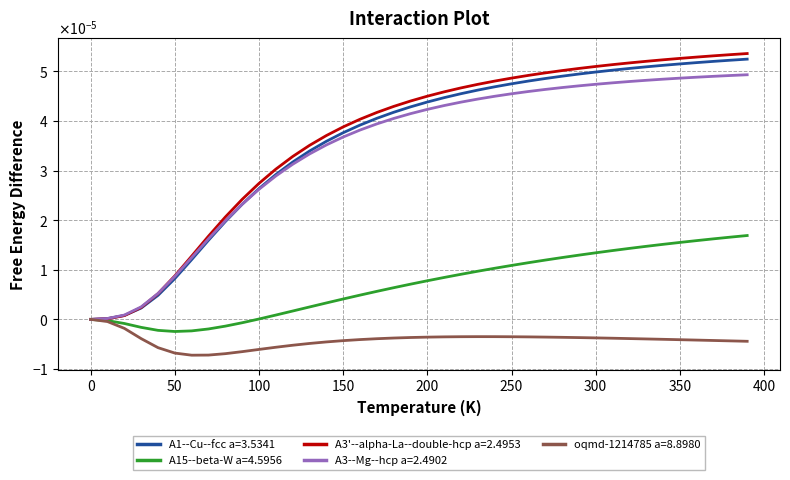

Is this an area chart (filled region under the line)?

No